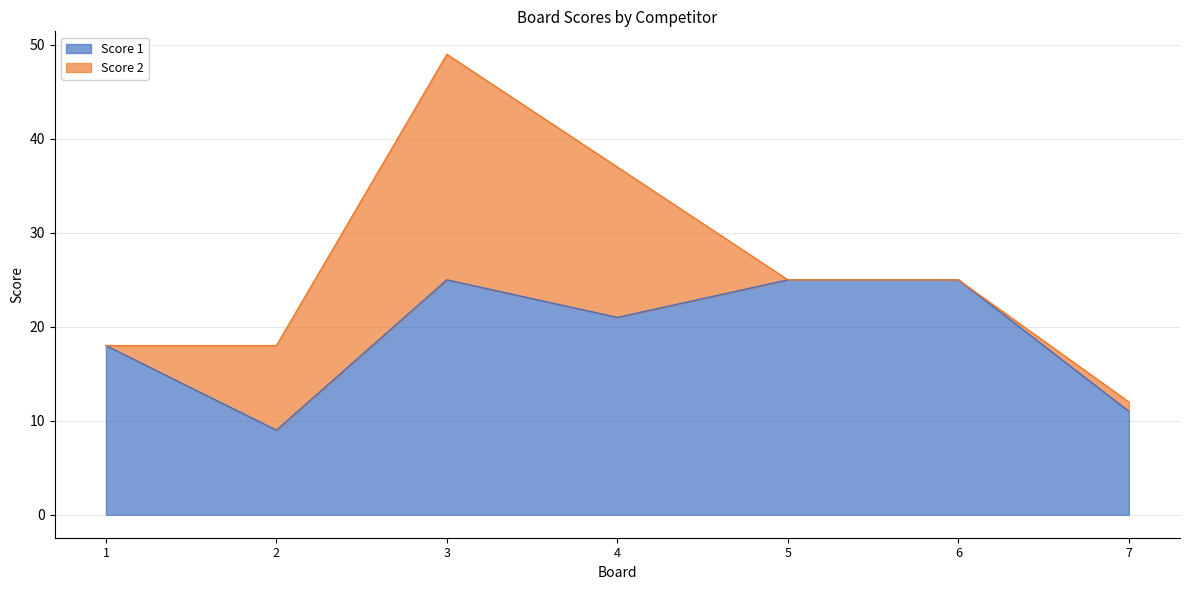

How many values are between 11 and 25?

6